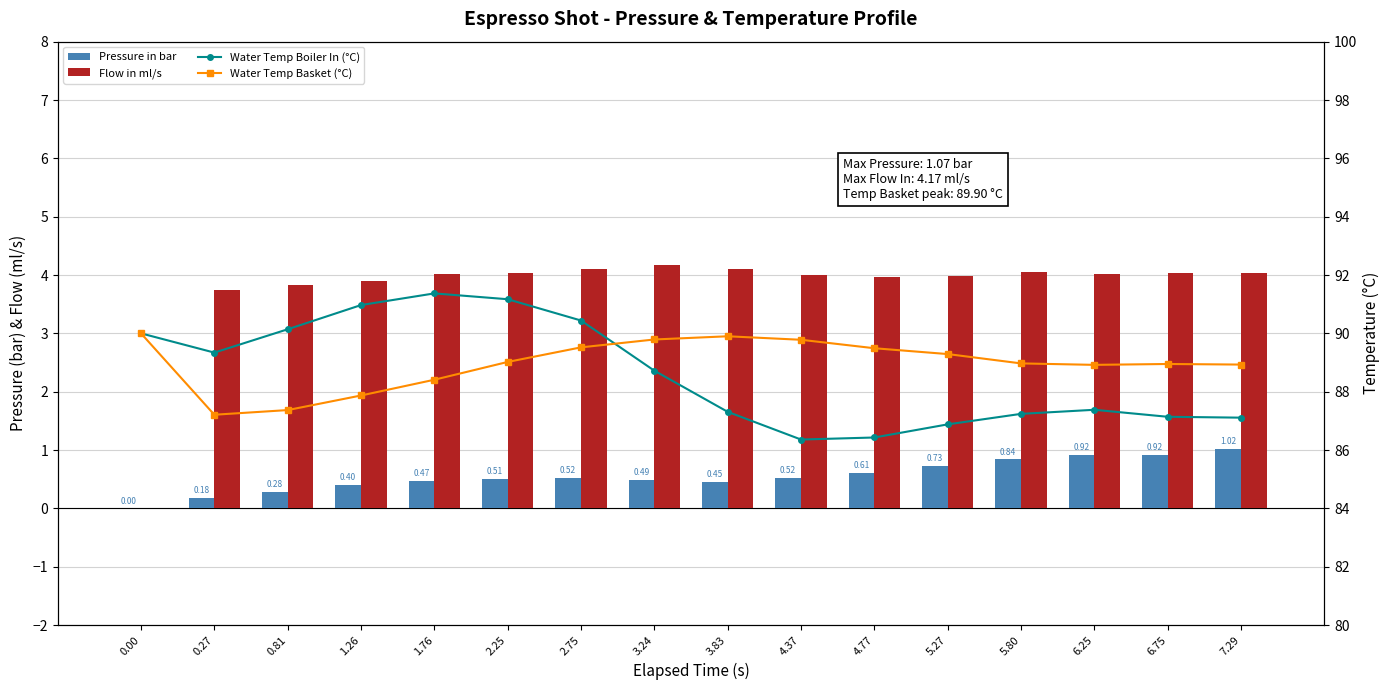

The value of Flow in ml/s at 2.75 is 2.4. True or false?

False